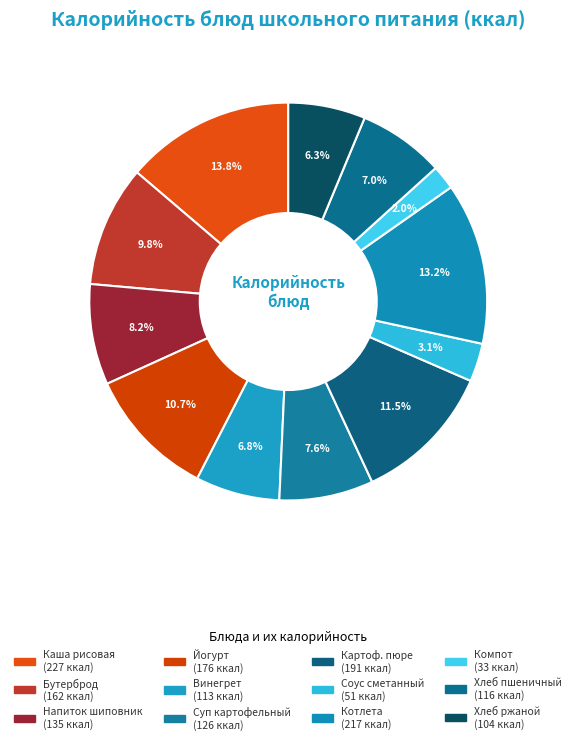

To the nearest percent, what is the difference between the largest and smallest slice percentages?

12%